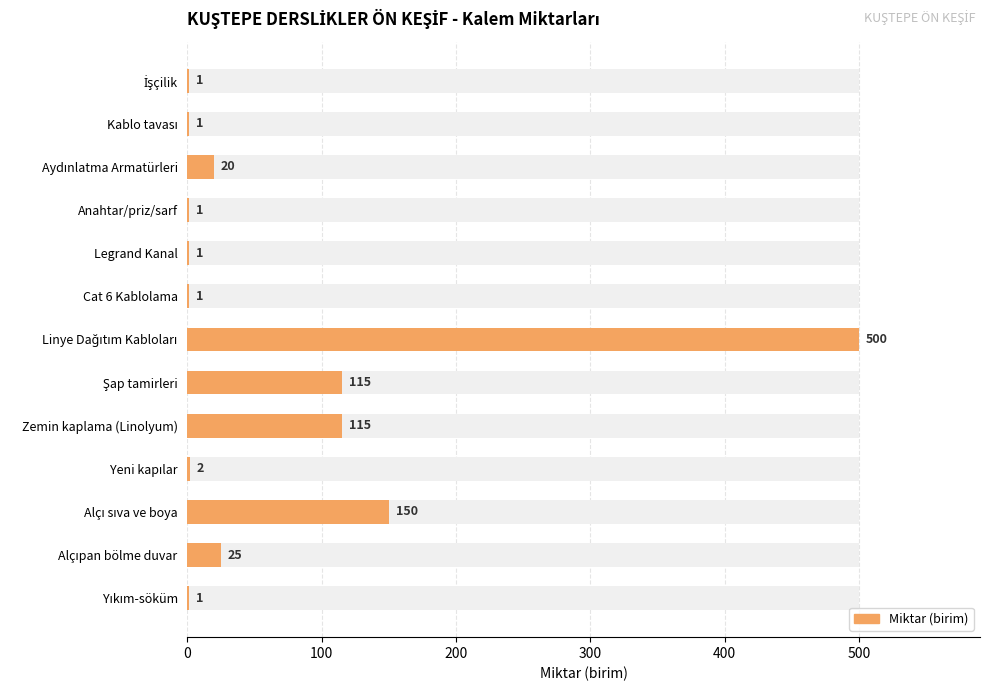

How many values exceed 2?

6